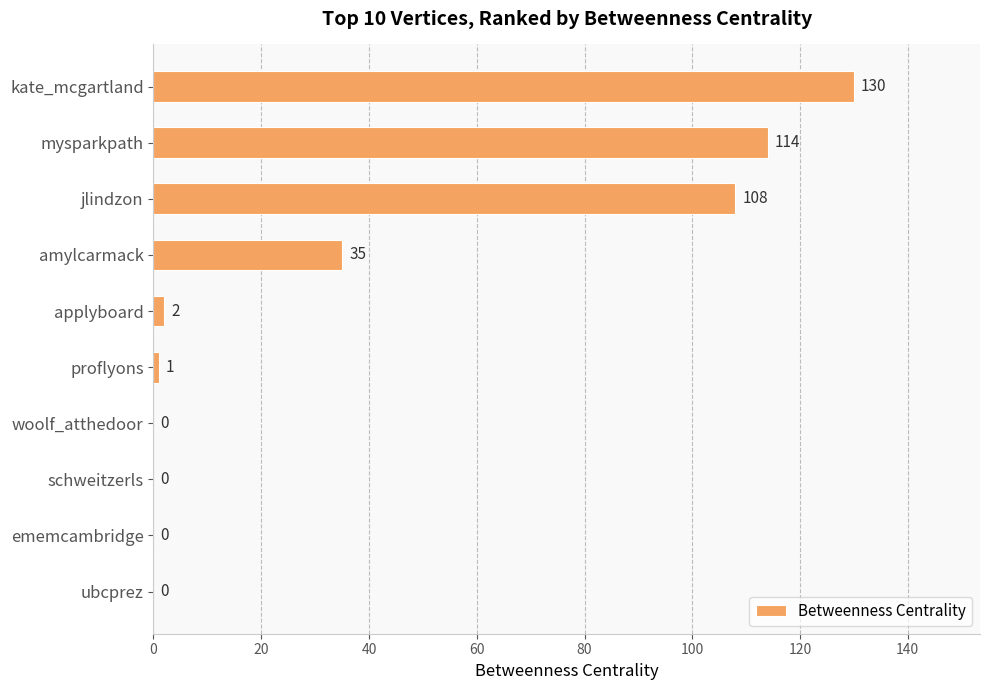

Is it true that the value at schweitzerls is 43?

False